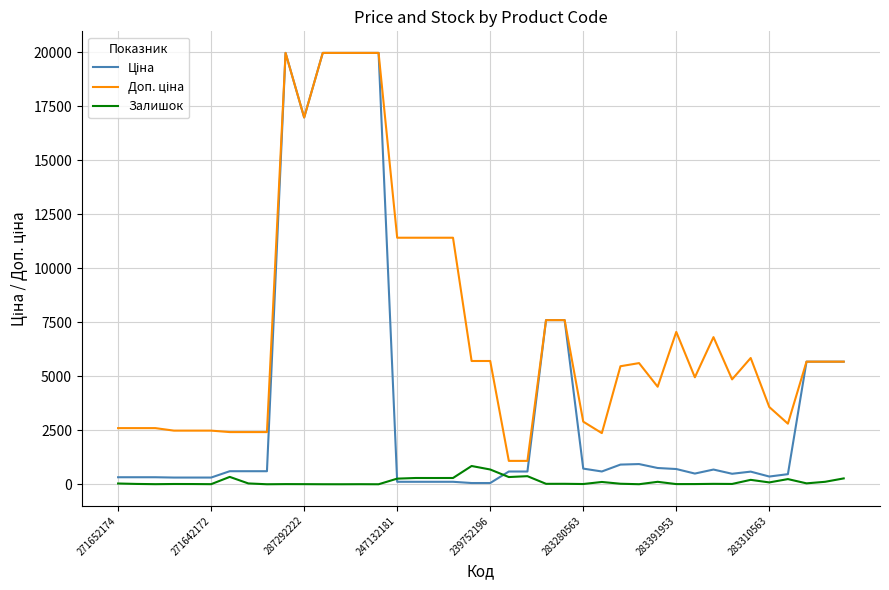

True or false: Доп. ціна and Ціна intersect in this chart.

False